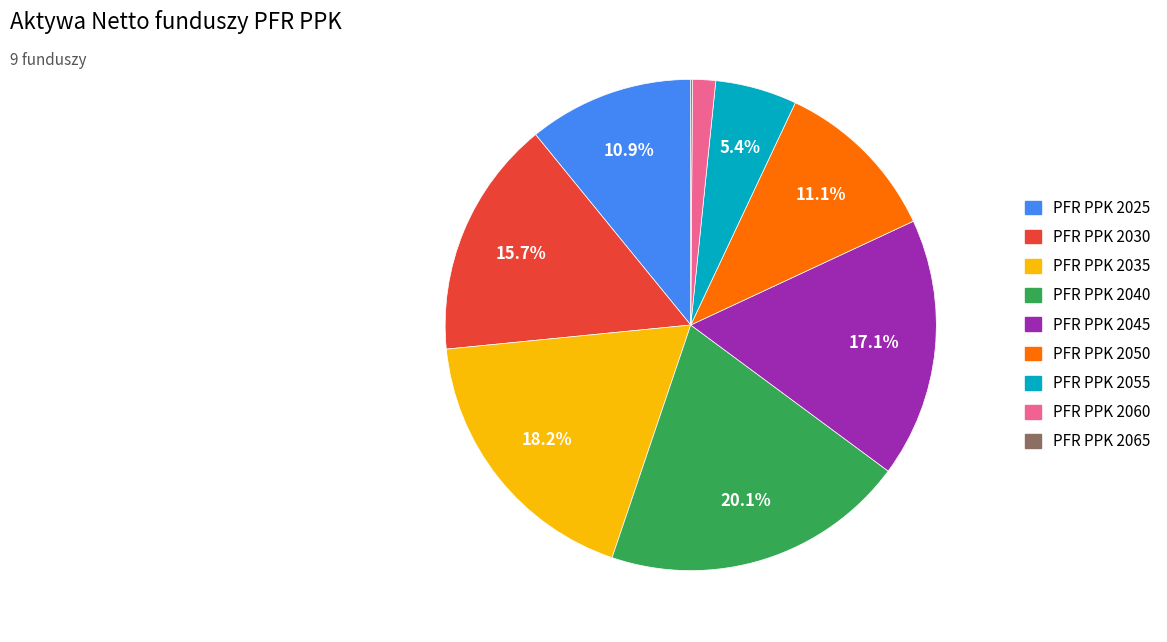

Does PFR PPK 2060 represent more than half of the total?

No